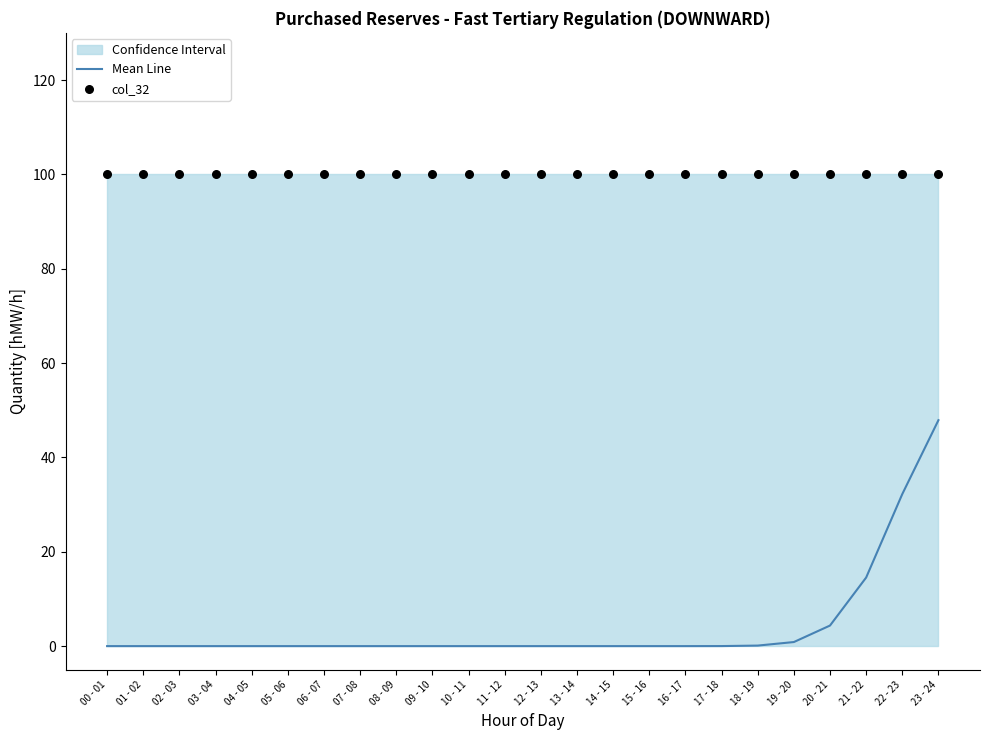

Which series reaches the minimum Y coordinate?

Mean Line